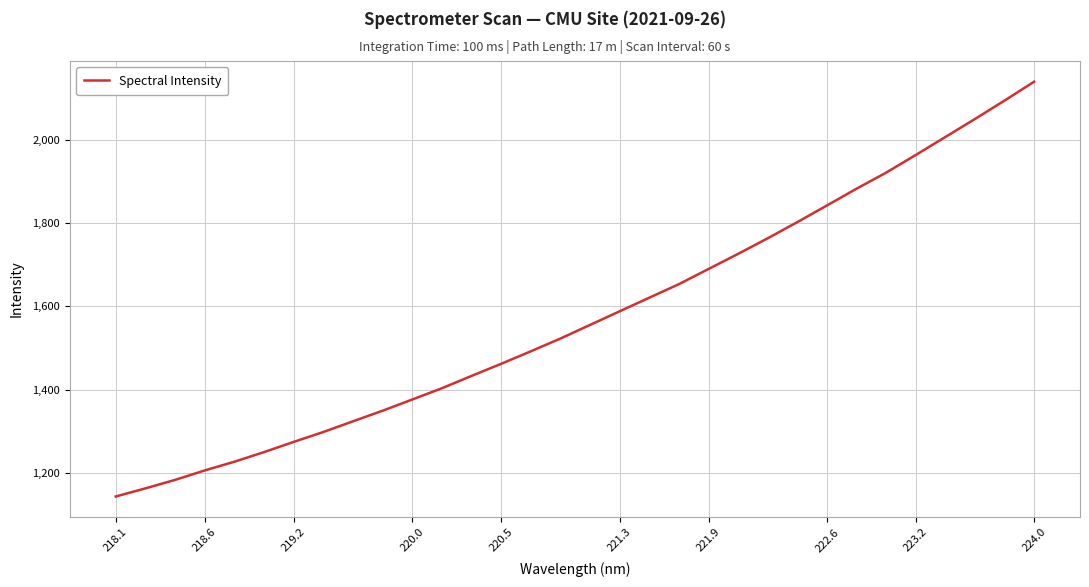

What is the smallest value displayed?

1144.4